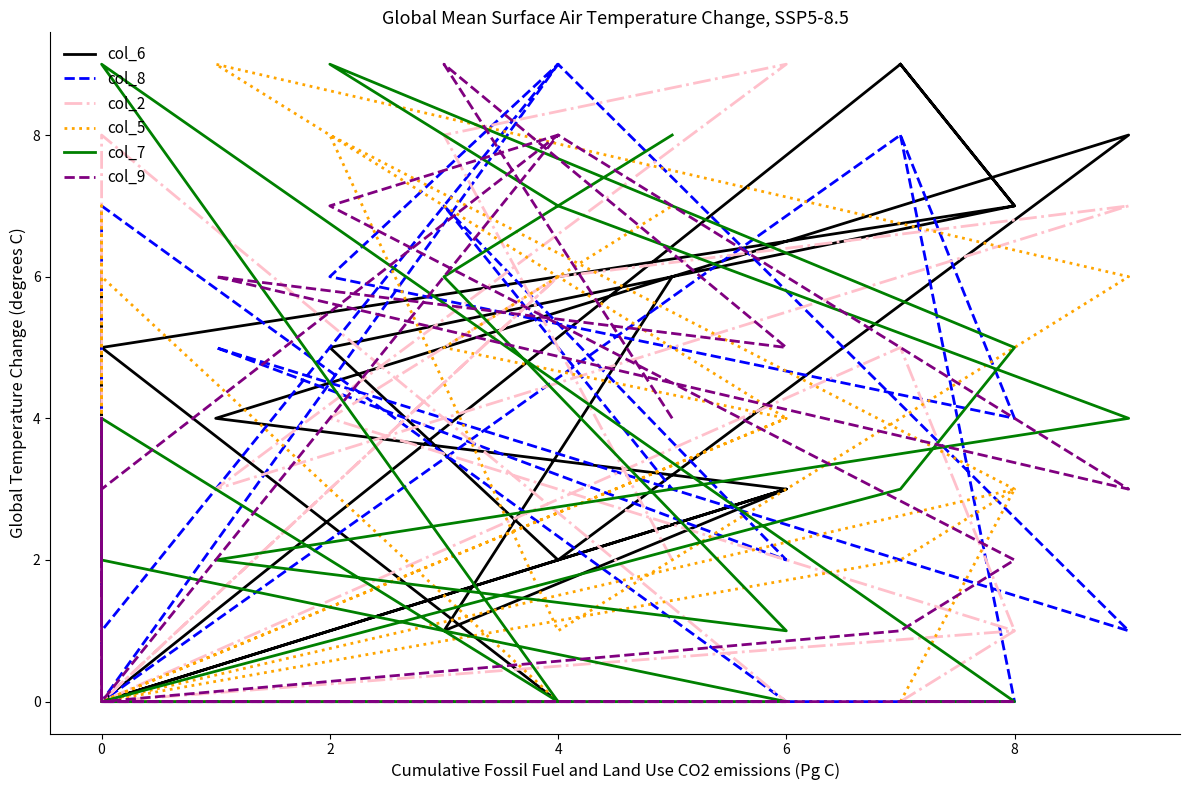

True or false: col_8 and col_6 intersect in this chart.

True